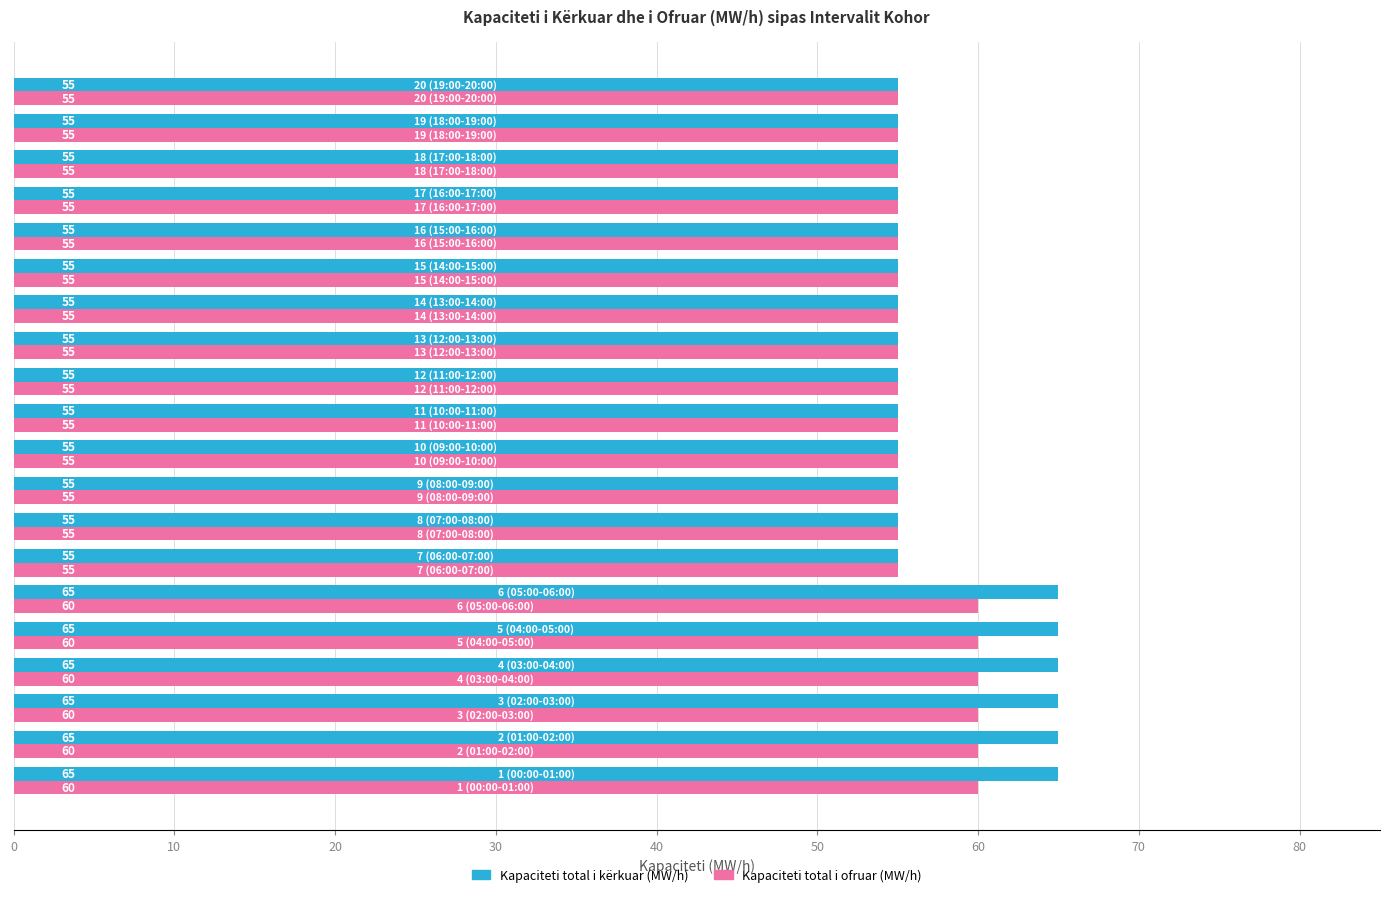

What is the lowest value of the Kapaciteti total i ofruar (MW/h) series?

55